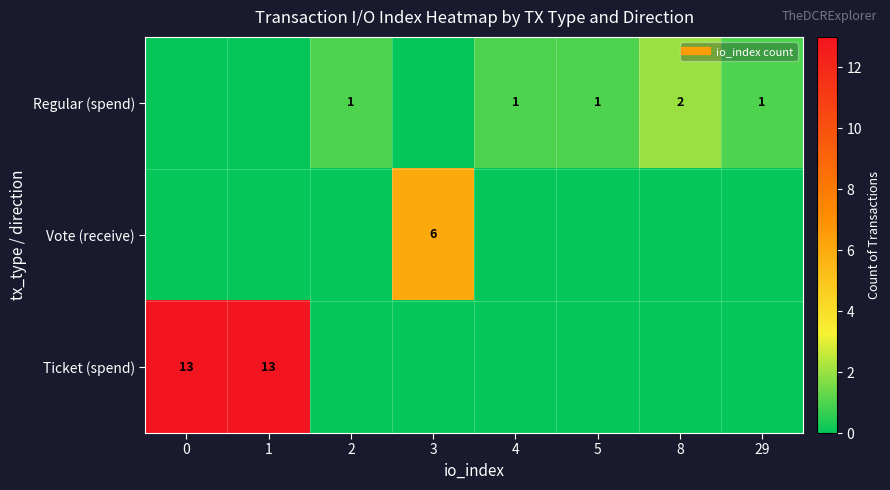

What is the difference between the maximum and minimum values in the row_0 series?

2